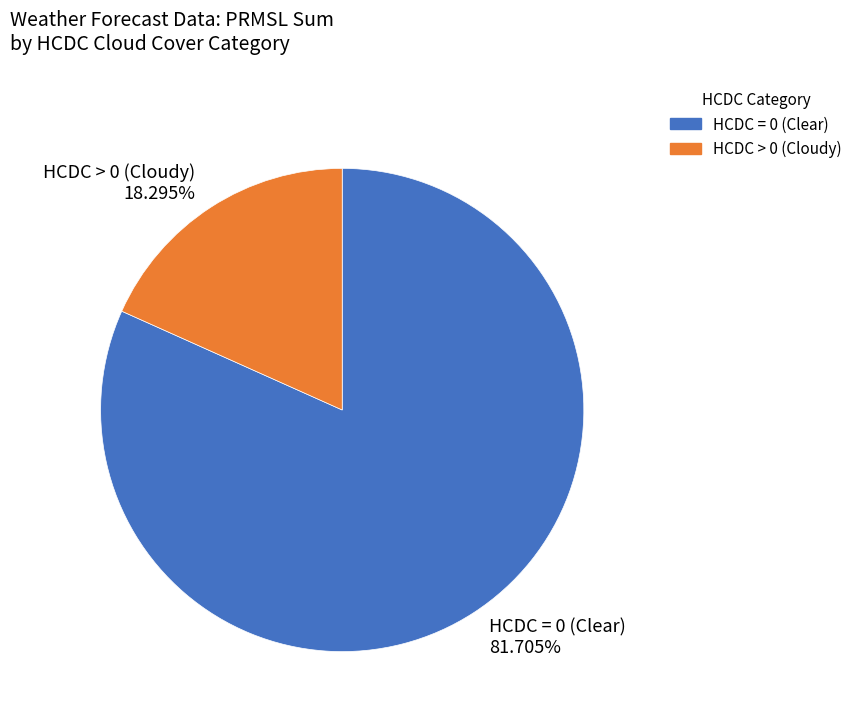

What is the largest slice in the pie chart?

HCDC = 0 (Clear) 81.705%